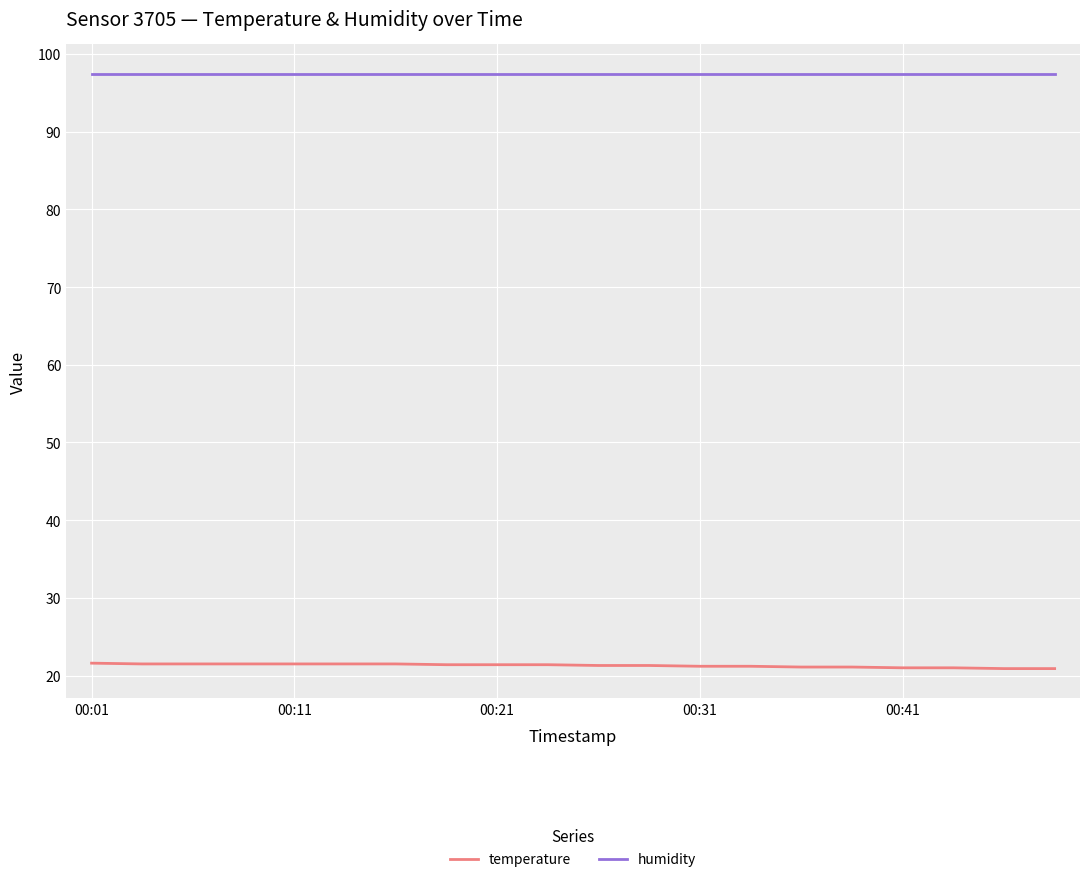

How many categories are shown in the chart?

20